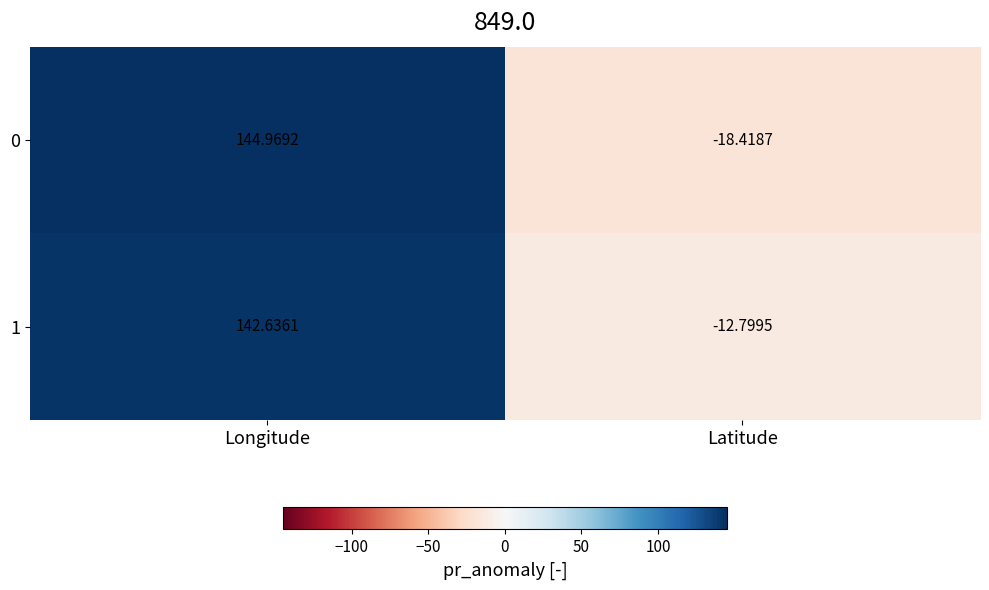

Which category has the highest value across all series?

Longitude